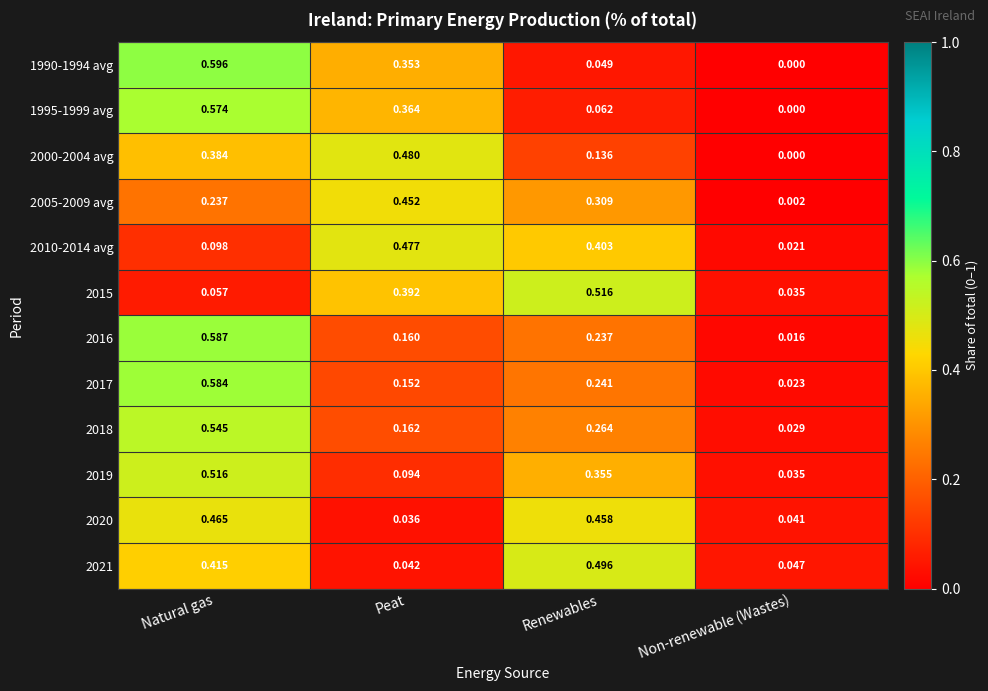

At which category is the sum across all series the highest?

Natural gas